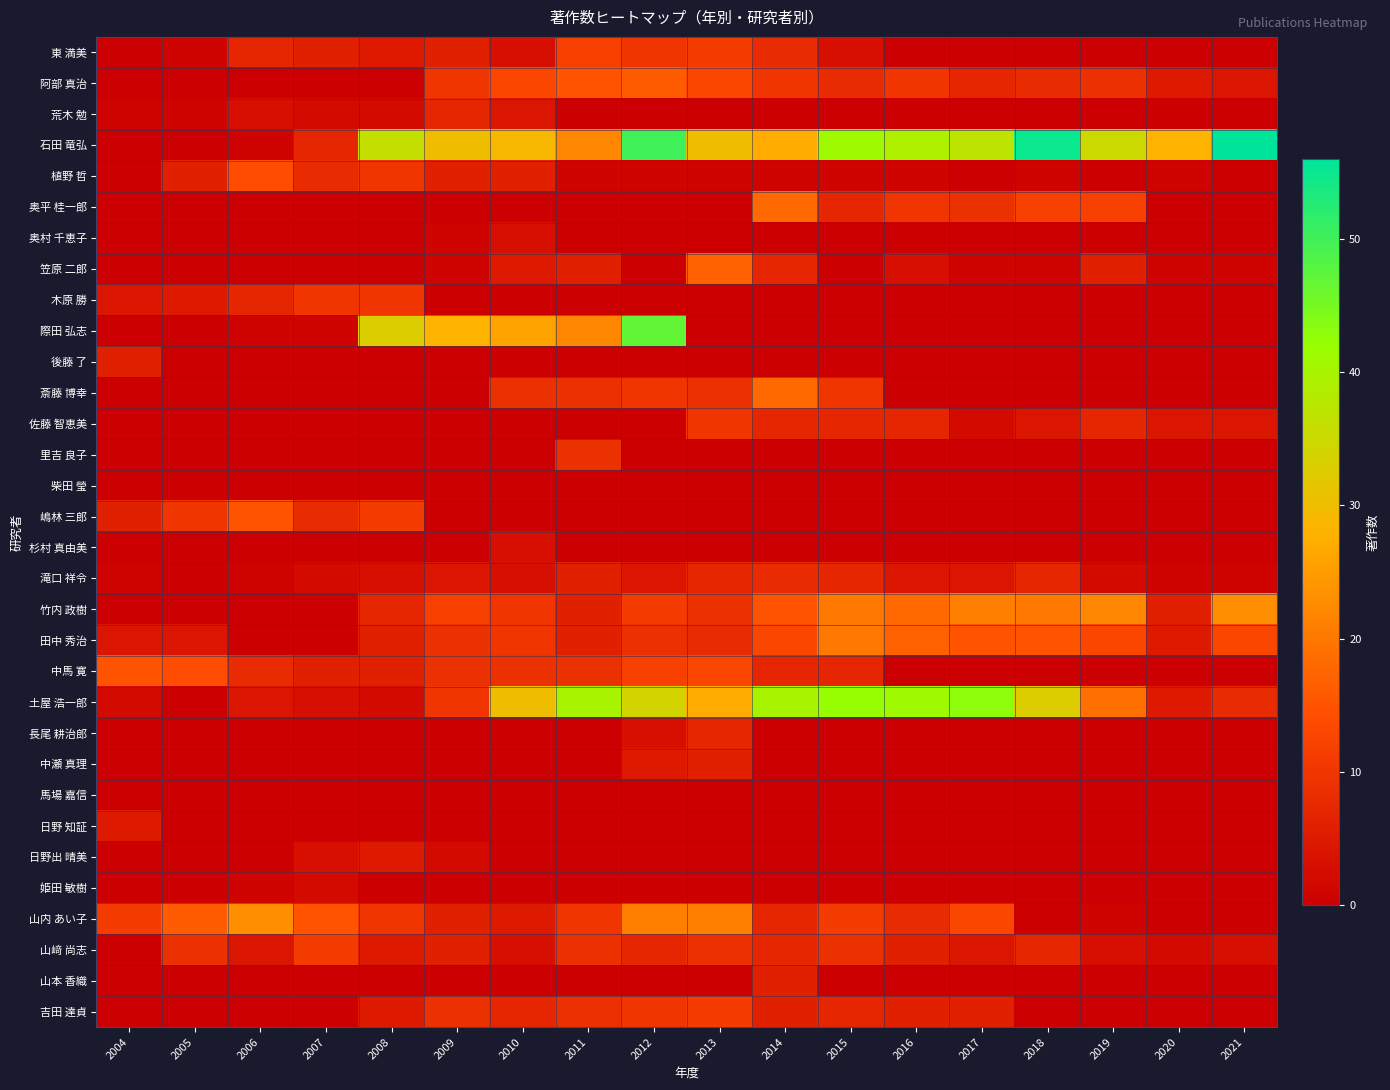

What is the total value across all series at 2013?

209